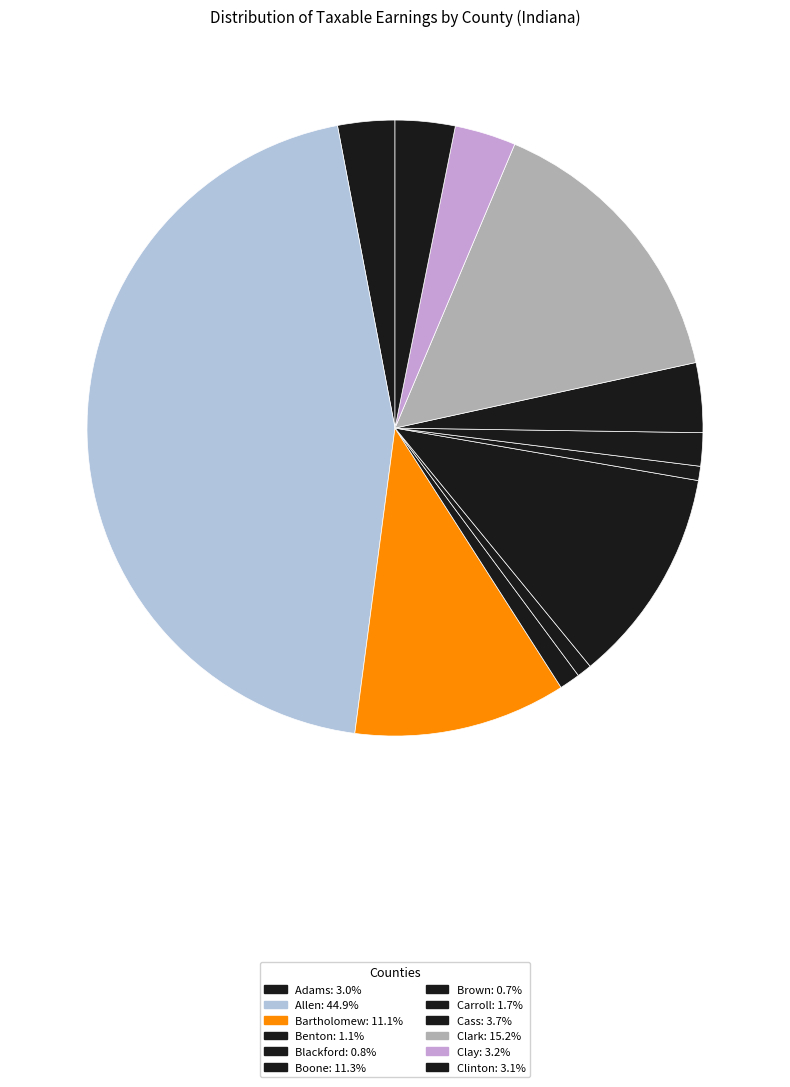

What is the largest slice in the pie chart?

Allen